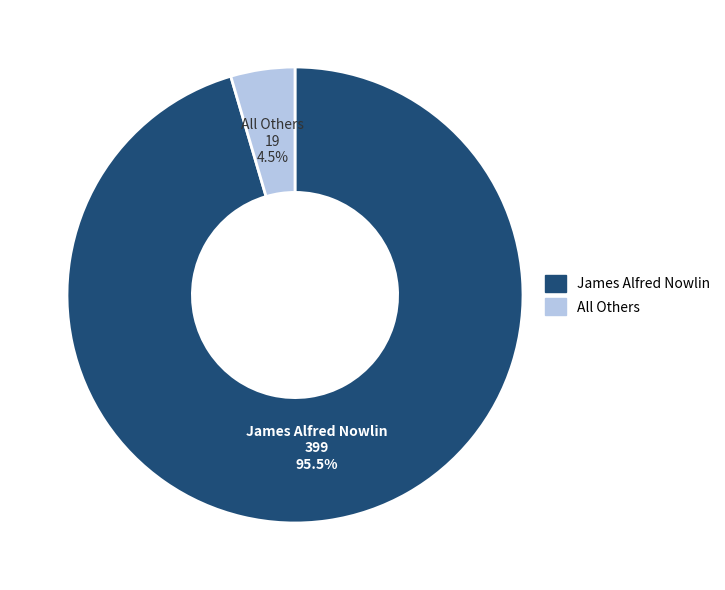

What is the smallest slice in the pie chart?

All Others